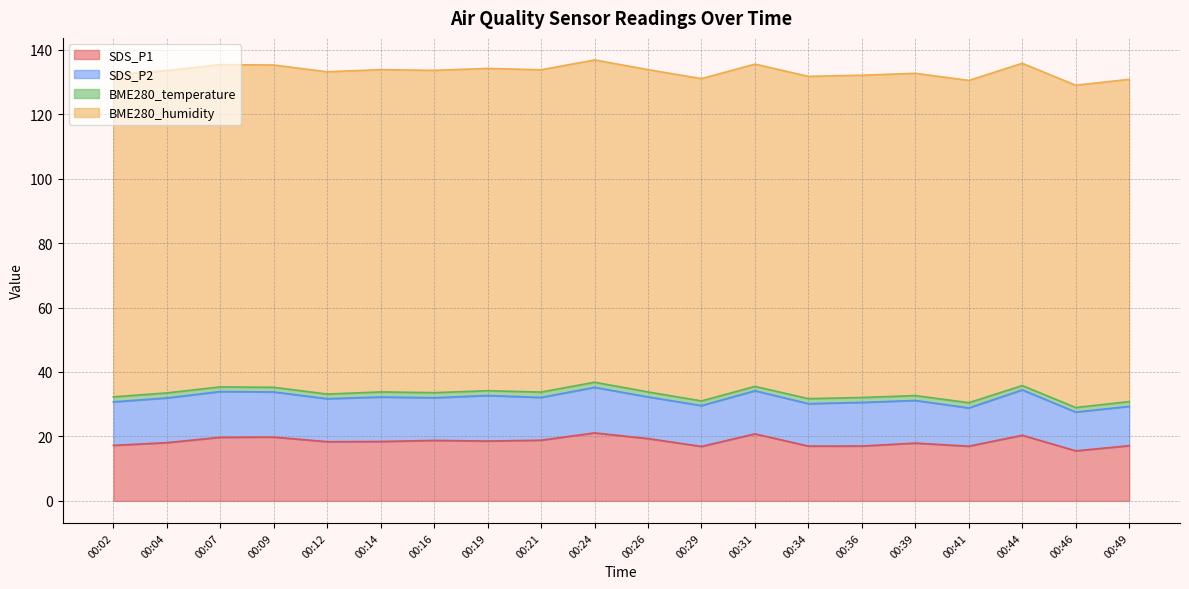

What is the spread (max minus min) of values at 00:24?

98.4